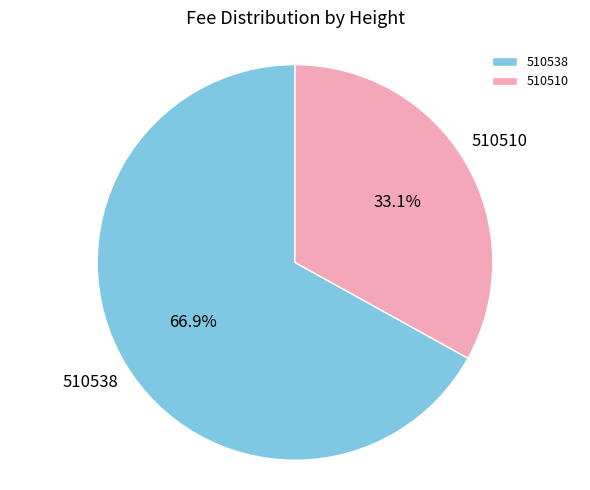

To the nearest percent, what portion does 510510 represent?

33%